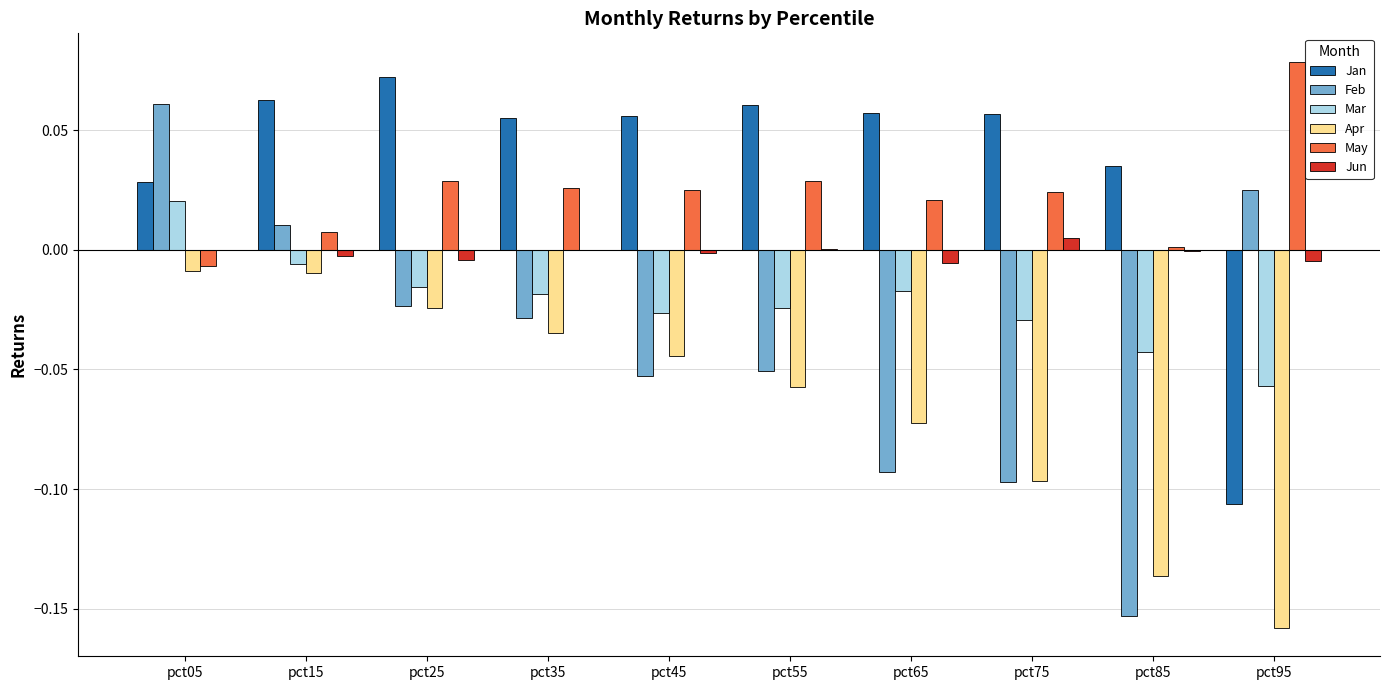

At which category does the chart reach its peak across all series?

pct95